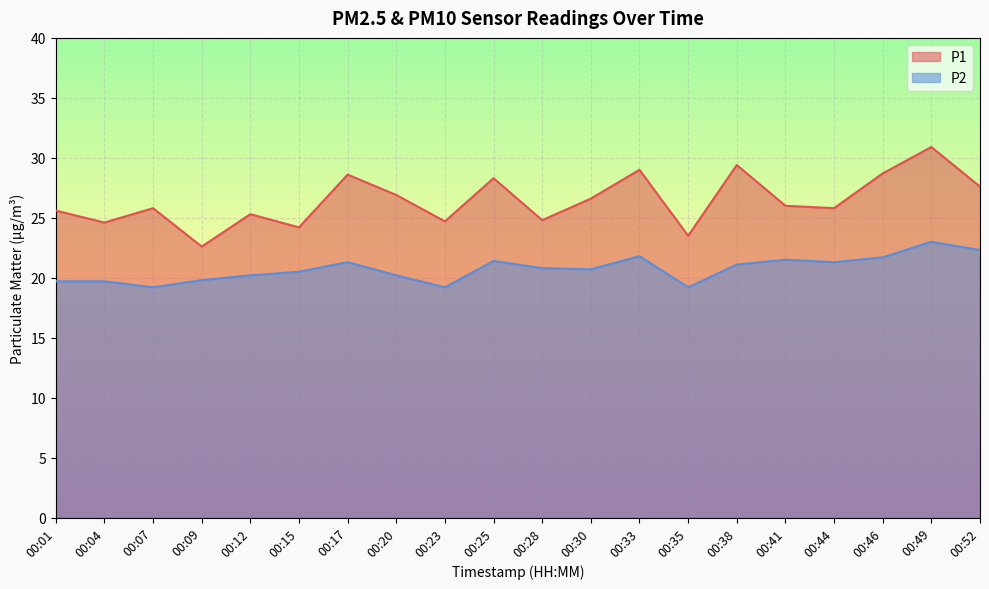

Rank the series by their average value, from highest to lowest.

P1, P2